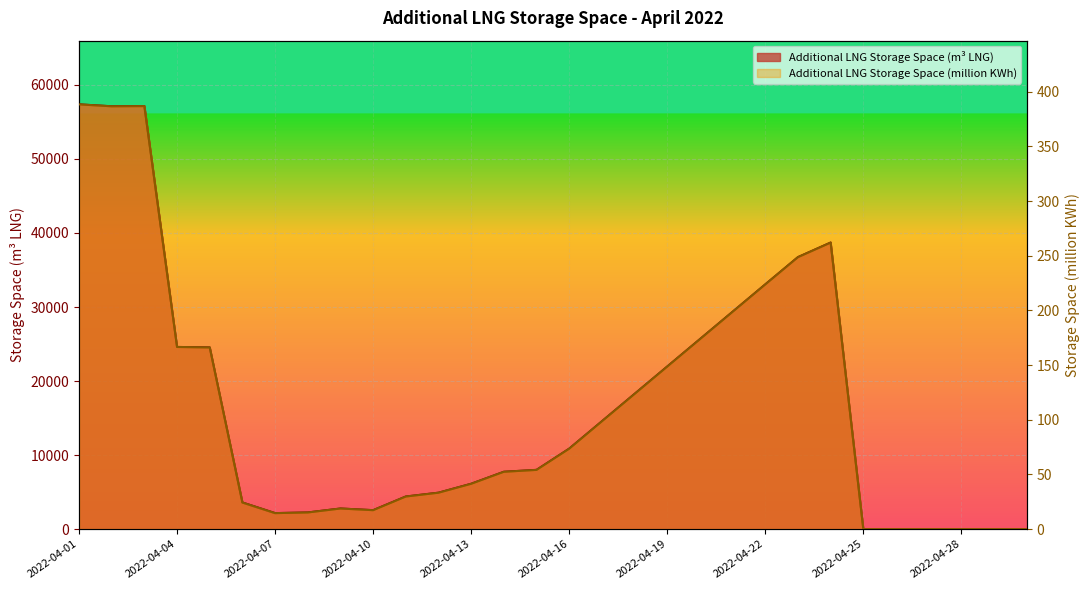

What is the sum of the Additional LNG Storage Space (m3 LNG) values at 2022-04-28 and 2022-04-21?

29356.0